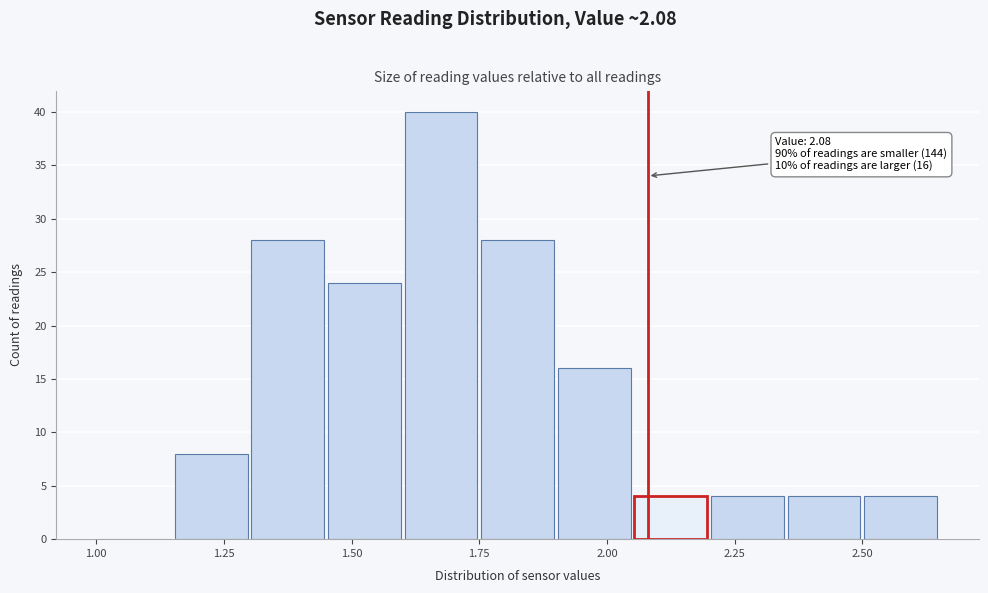

Read against the x-axis, roughly where is the centre of the tallest bar?

1.70